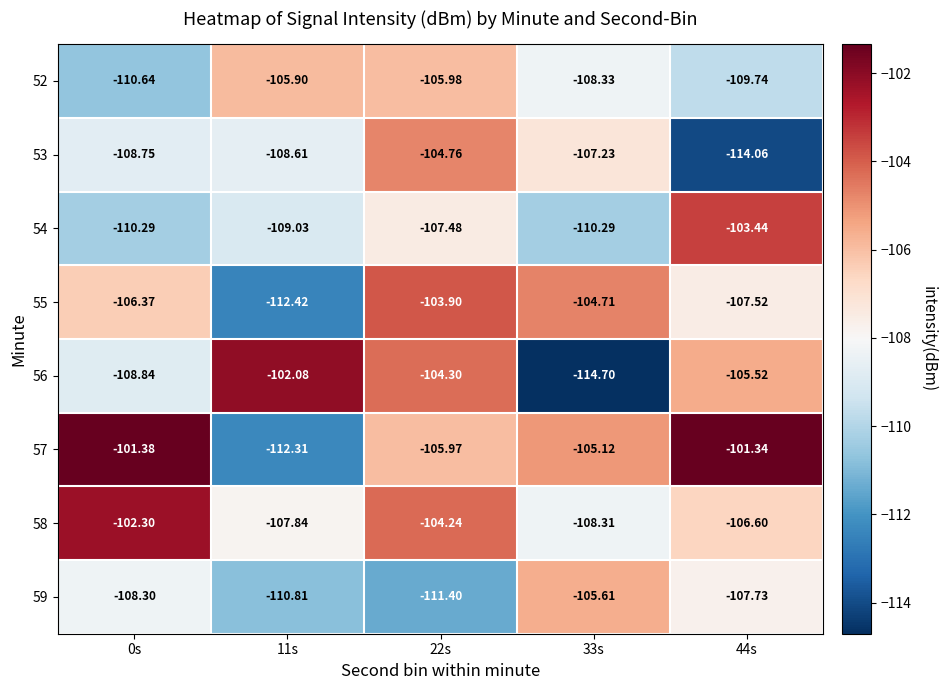

Is the value of 54 at 22s greater than the value of 57 at 22s?

No